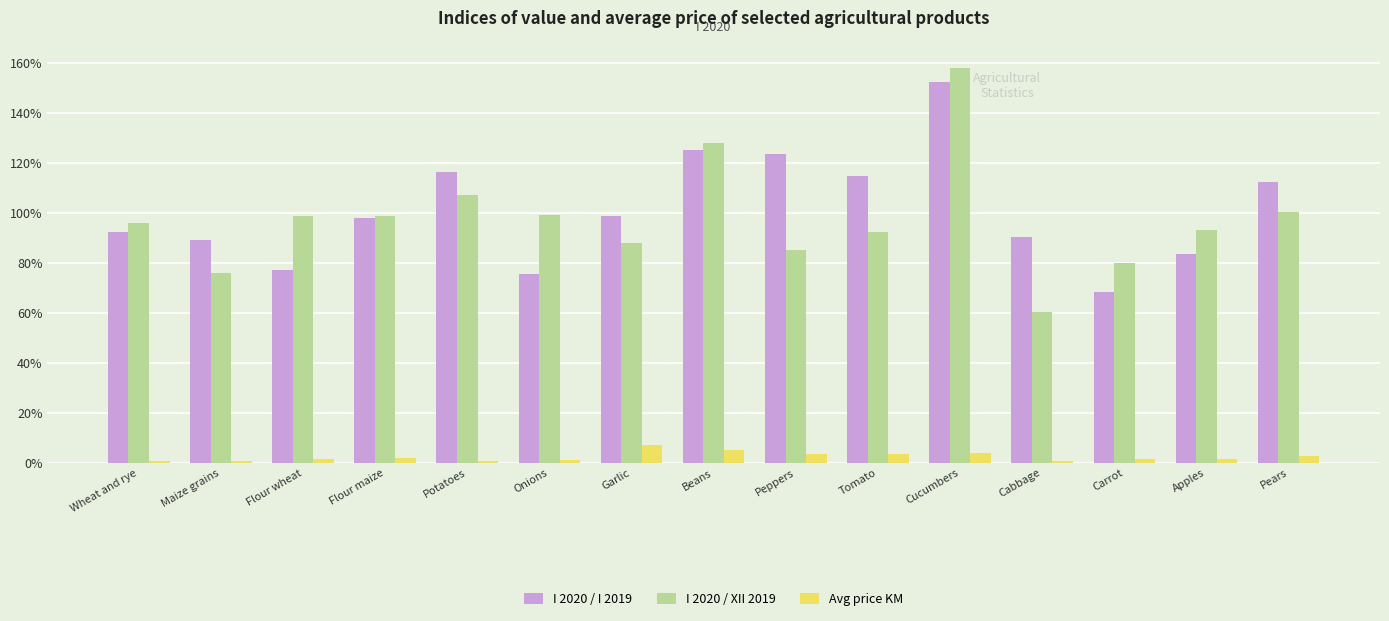

Is the value of I 2020 / XII 2019 at Flour maize greater than the value of I 2020 / I 2019 at Tomato?

No